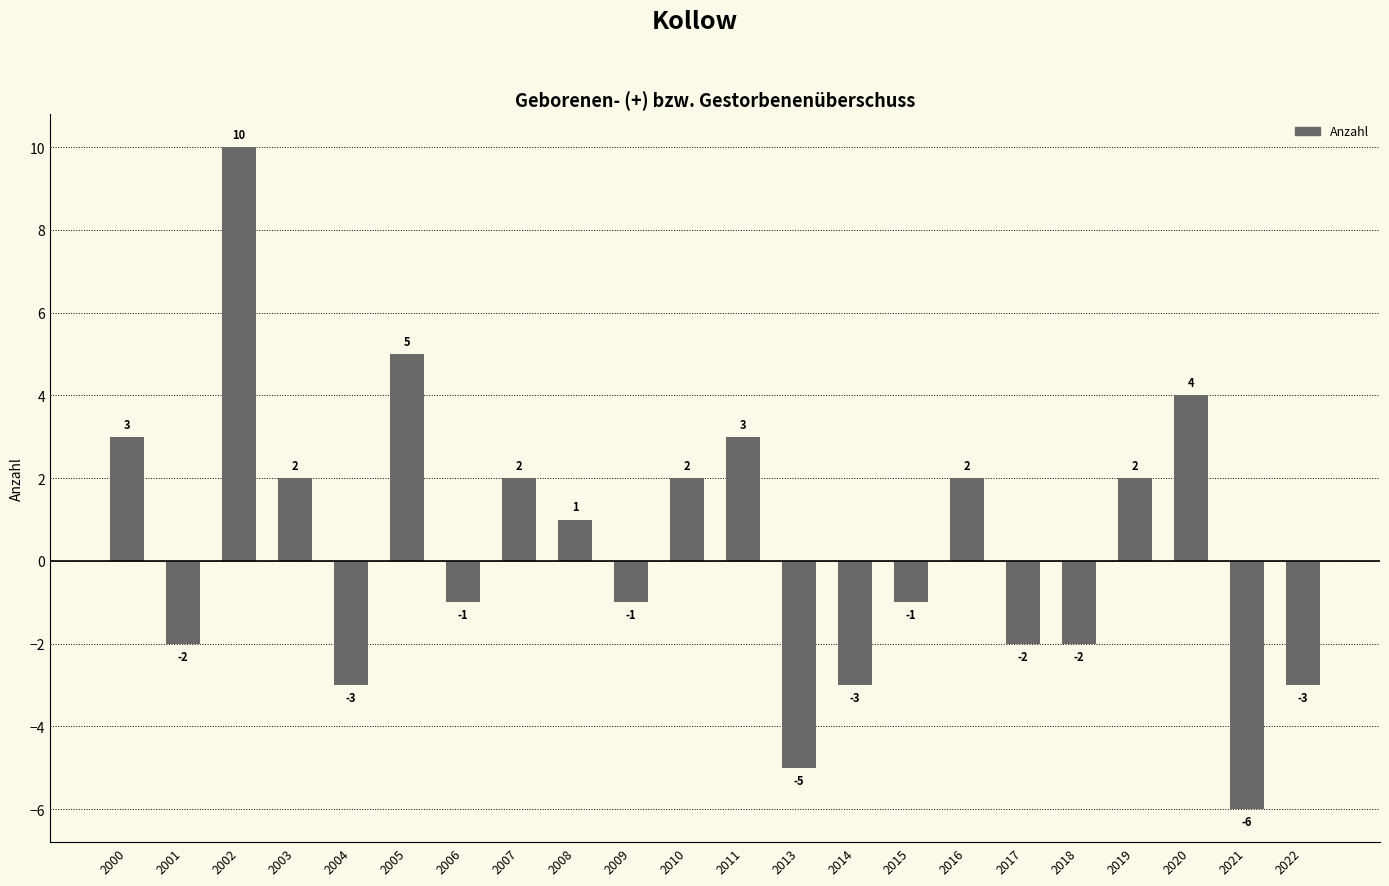

Reading left to right, what are all the values shown in this chart?

2000=3	2001=-2	2002=10	2003=2	2004=-3	2005=5	2006=-1	2007=2	2008=1	2009=-1	2010=2	2011=3	2013=-5	2014=-3	2015=-1	2016=2	2017=-2	2018=-2	2019=2	2020=4	2021=-6	2022=-3